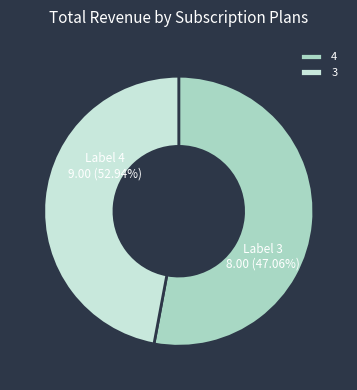

Does 7 represent more than half of the total?

No